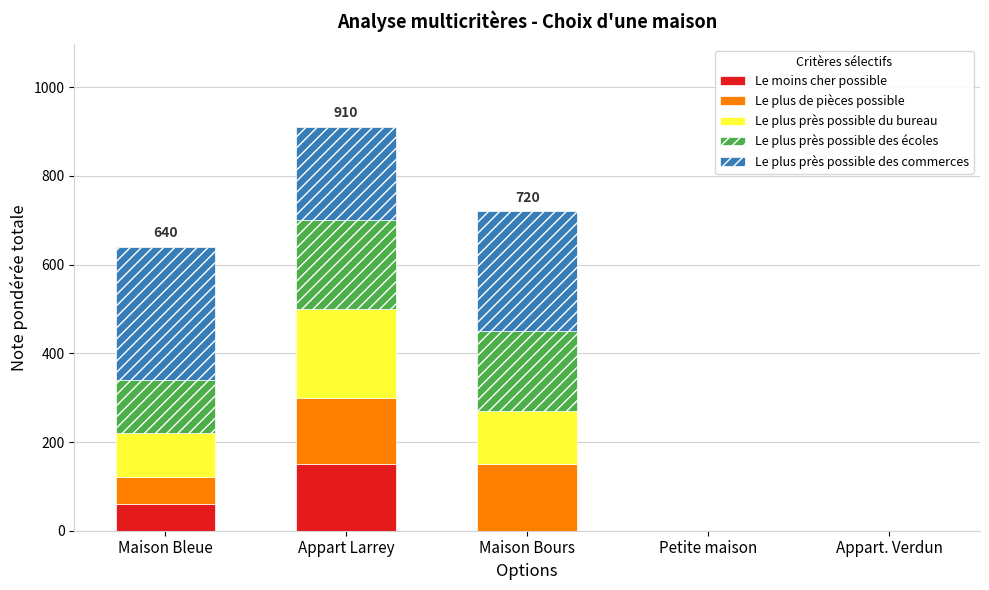

The Le moins cher possible series shows 58 at Petite maison. True or false?

False